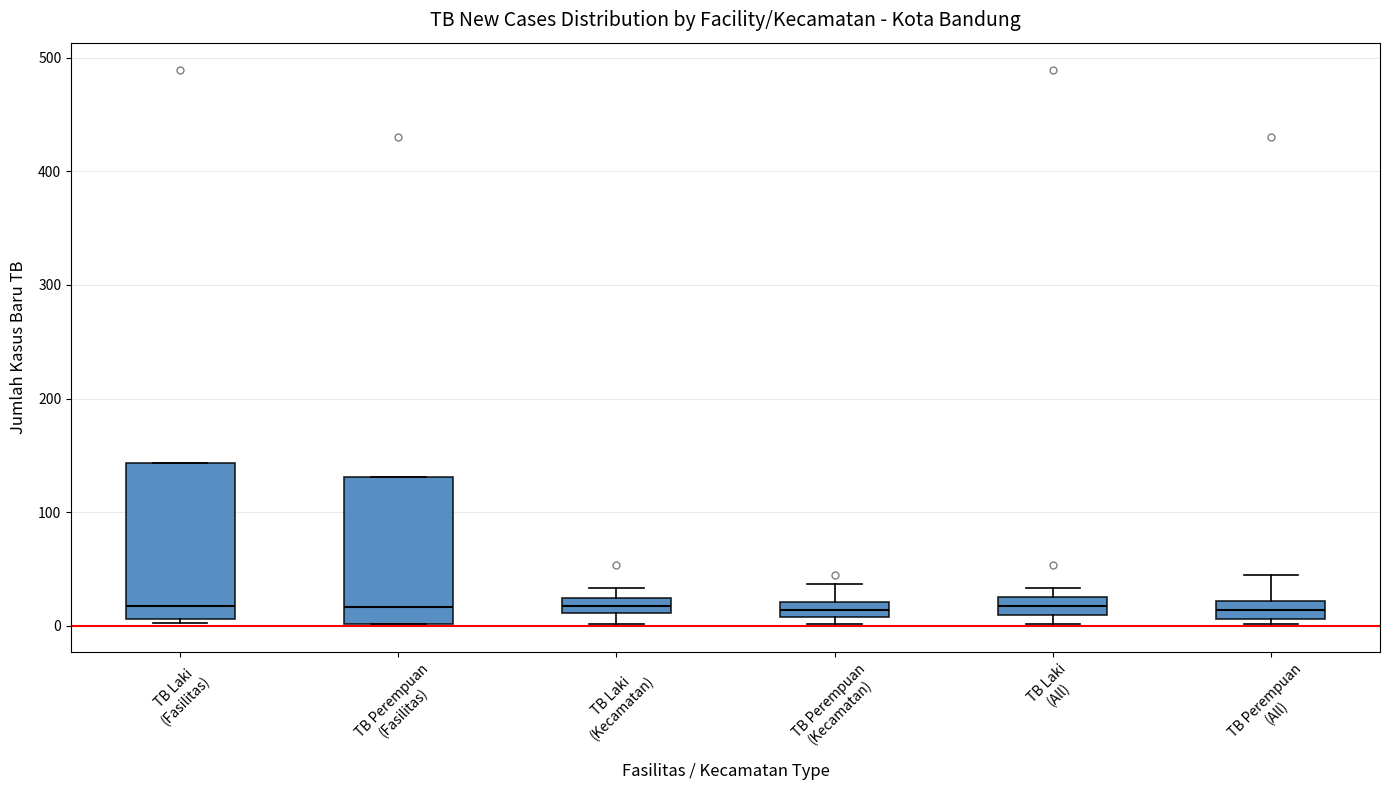

Where is the upper edge of the box for TB Perempuan (All) on the y-axis? The values are not printed on the chart, so give them approximately, as read against the axis.

20